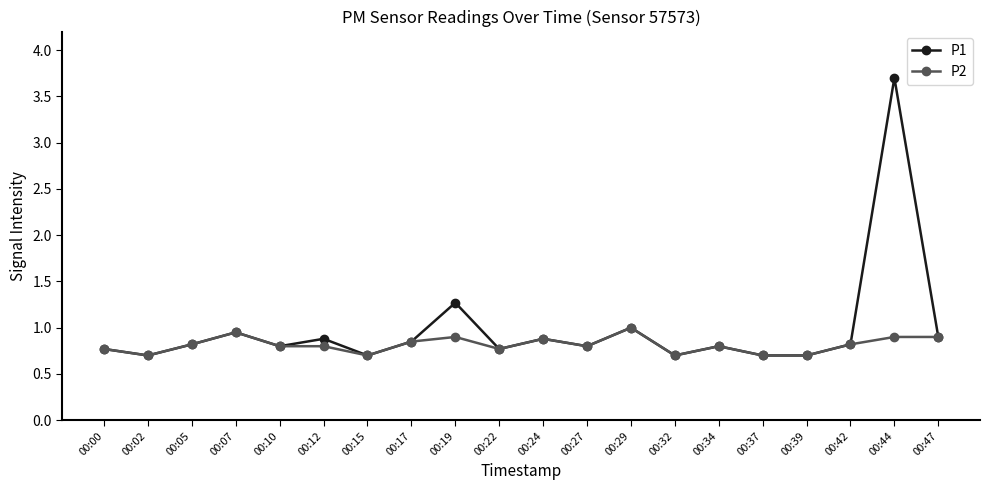

Which series has the largest range (max minus min)?

P1